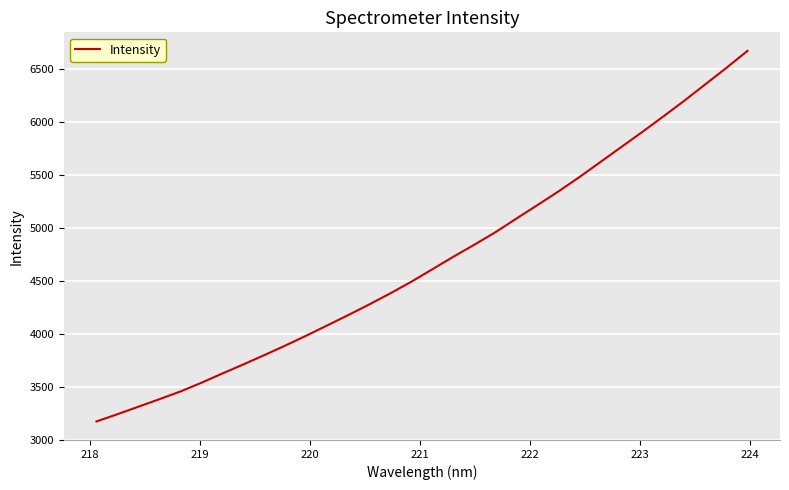

What is the difference between the maximum and minimum values?

3496.2